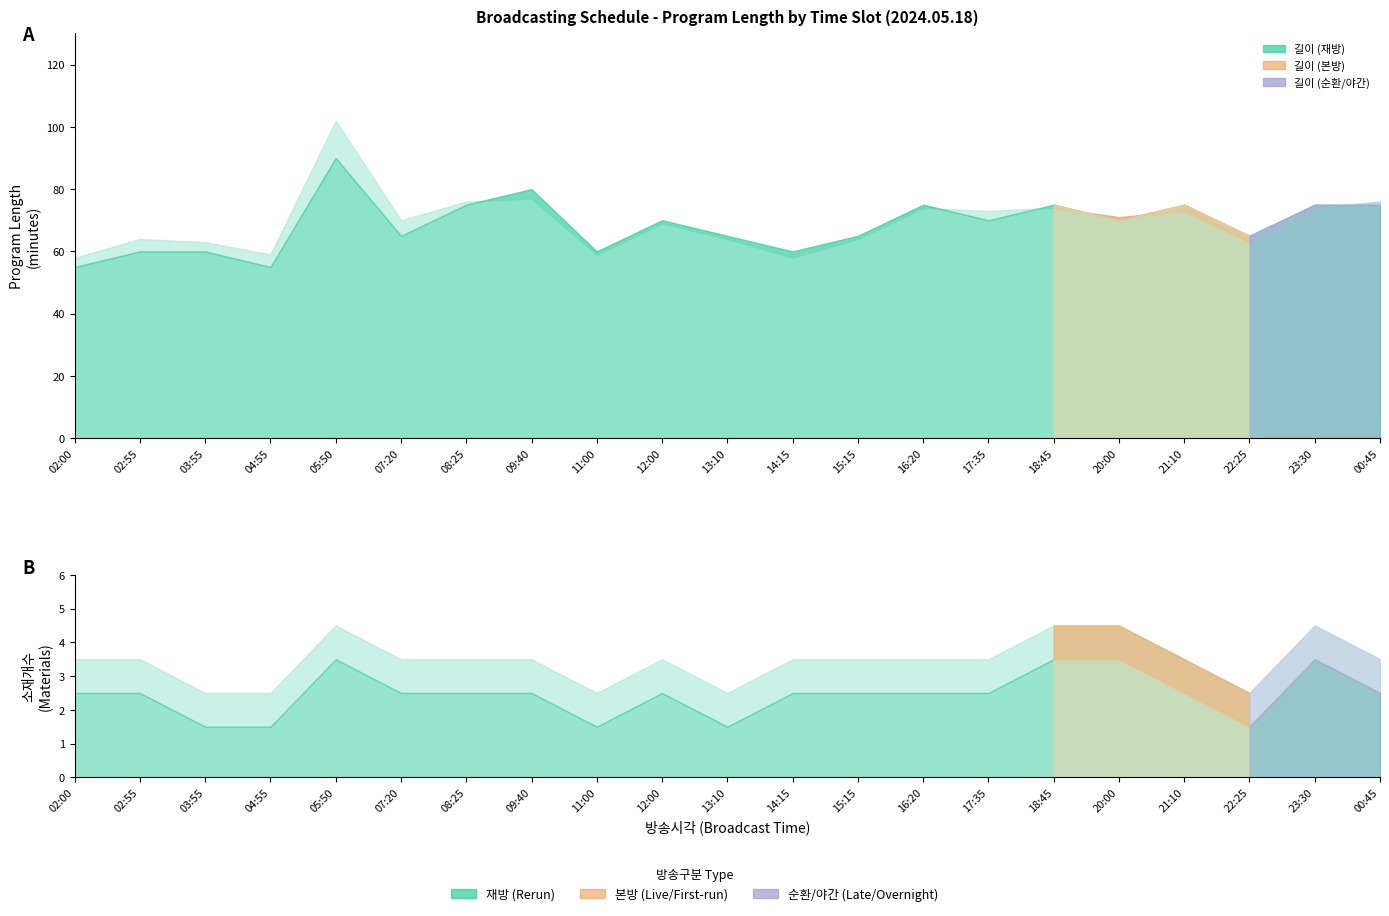

Between 02:00 and 11:00, which is larger?

11:00